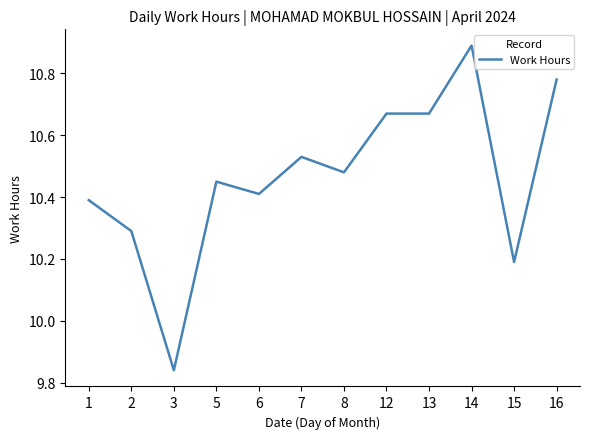

What is the greatest value displayed?

10.9